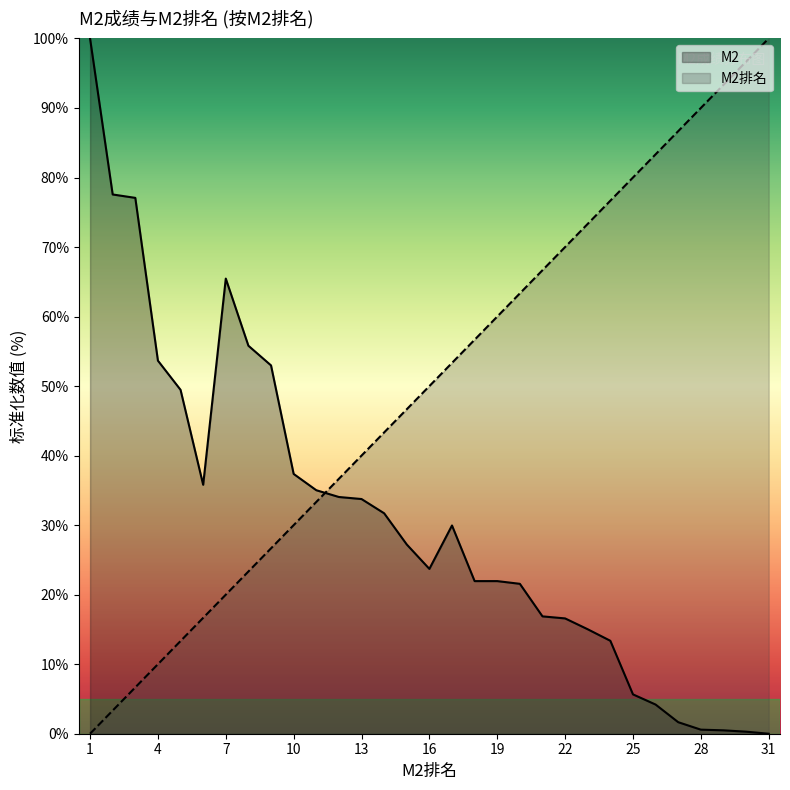

After their last crossing, which series has the higher values: M2 or M2排名?

M2排名